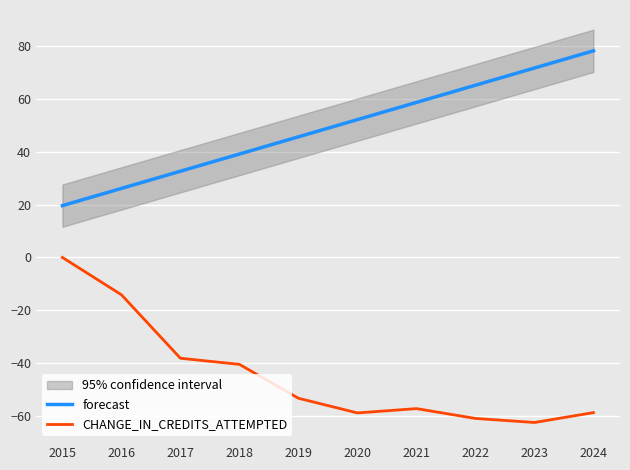

True or false: forecast and CHANGE_IN_CREDITS_ATTEMPTED cross at least once.

False